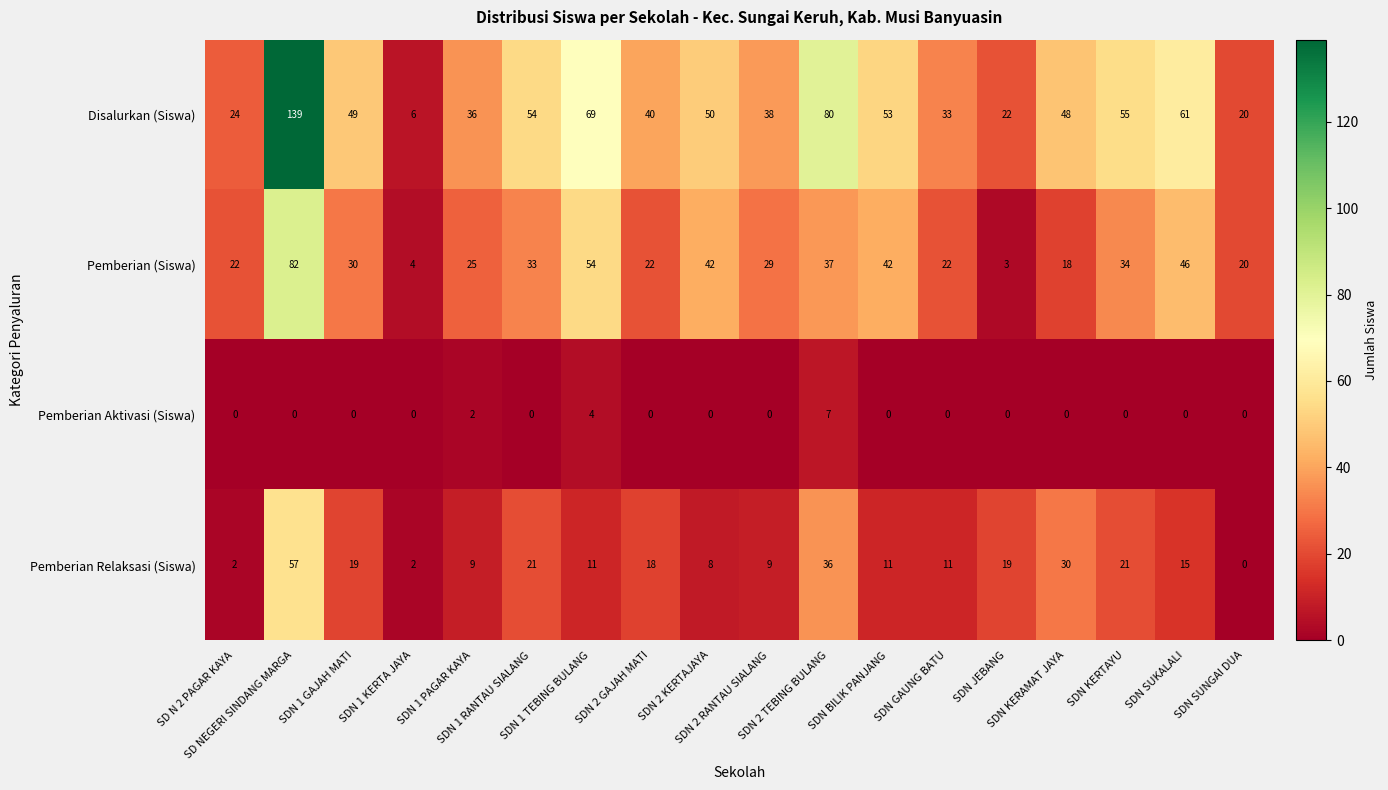

Count the number of categories in the chart.

18